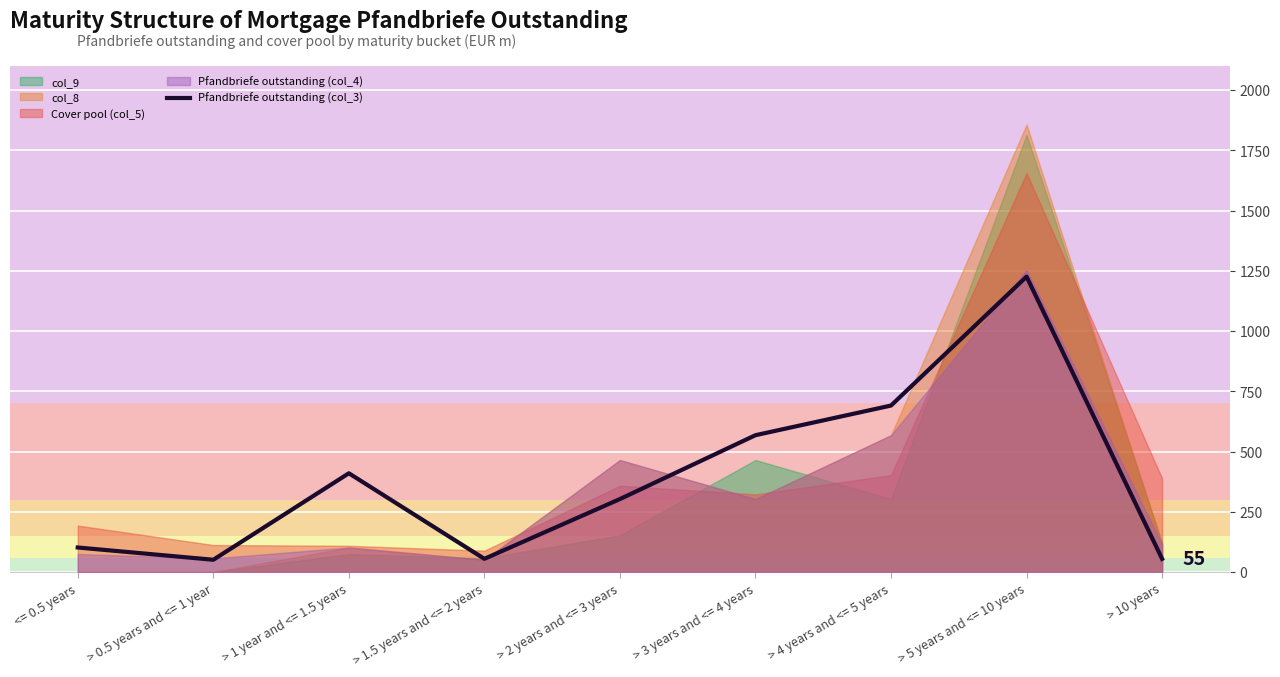

Where is the first local minimum?

> 0.5 years and <= 1 year